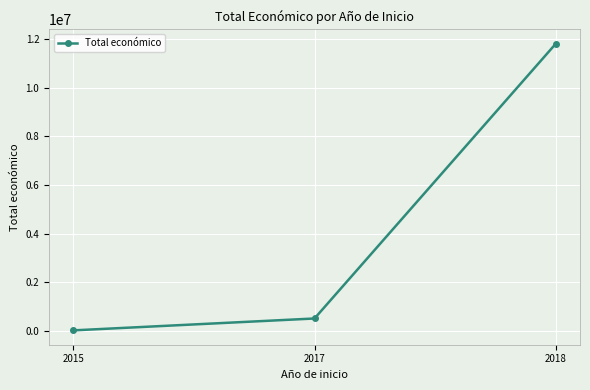

Is it true that the value at 2017 is 509096?

True